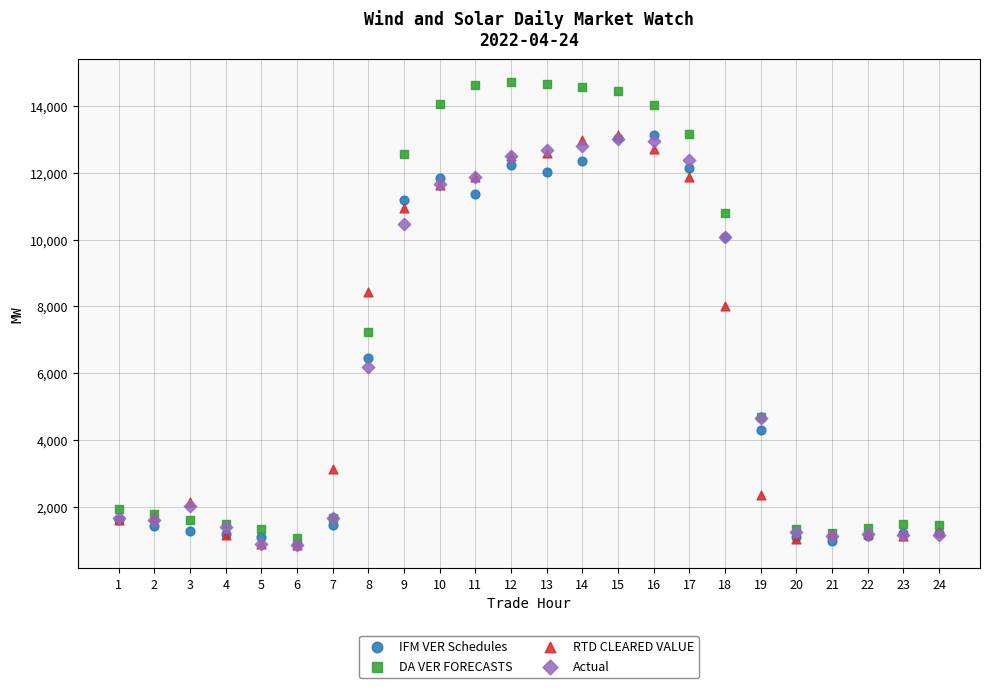

What are all the series names shown in the legend?

IFM VER Schedules, DA VER FORECASTS, RTD CLEARED VALUE, Actual